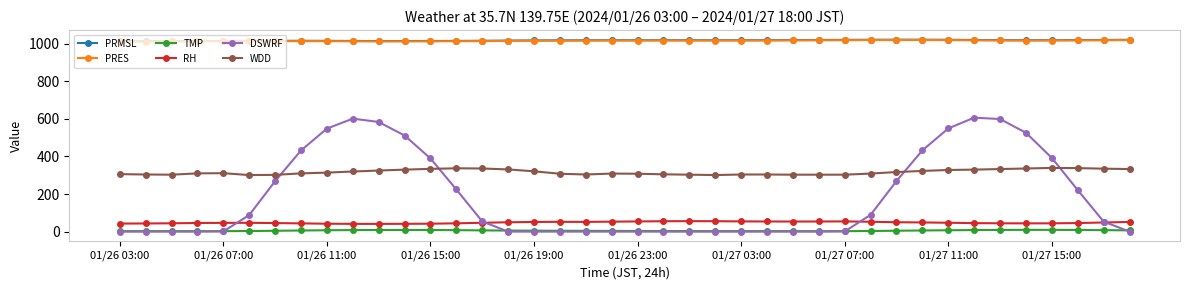

At how many categories does at least one series exceed 697?

40